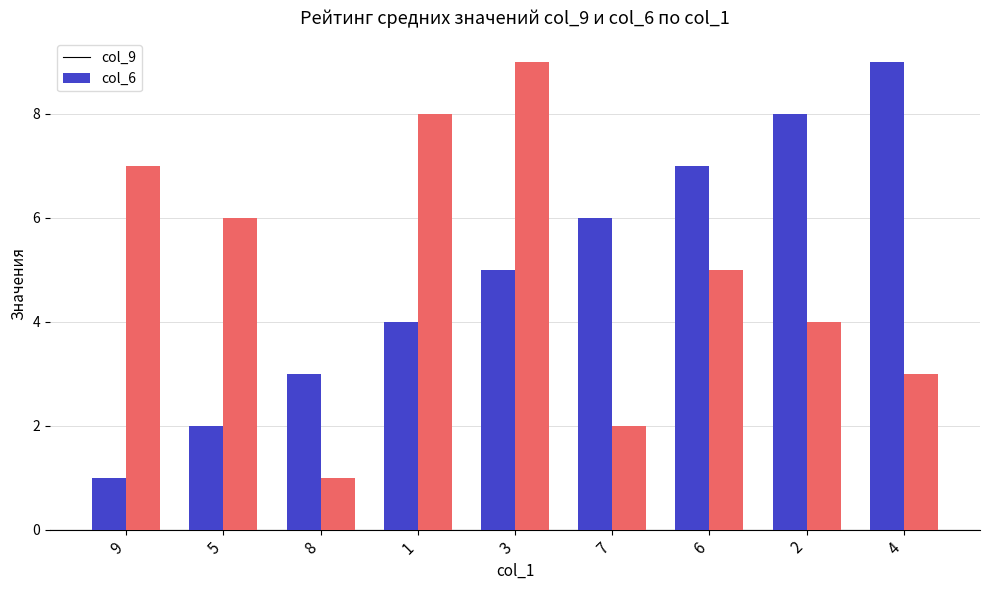

Between 9 and 2, which series saw the biggest shift?

col_9